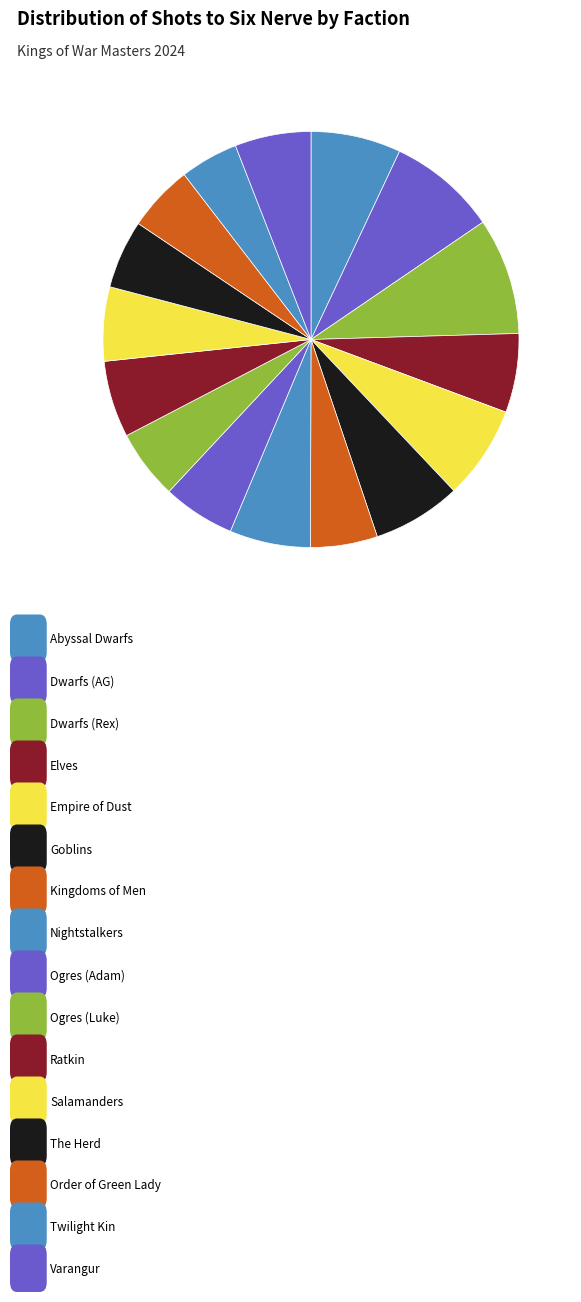

Which slice is the largest?

Dwarfs (Rex)